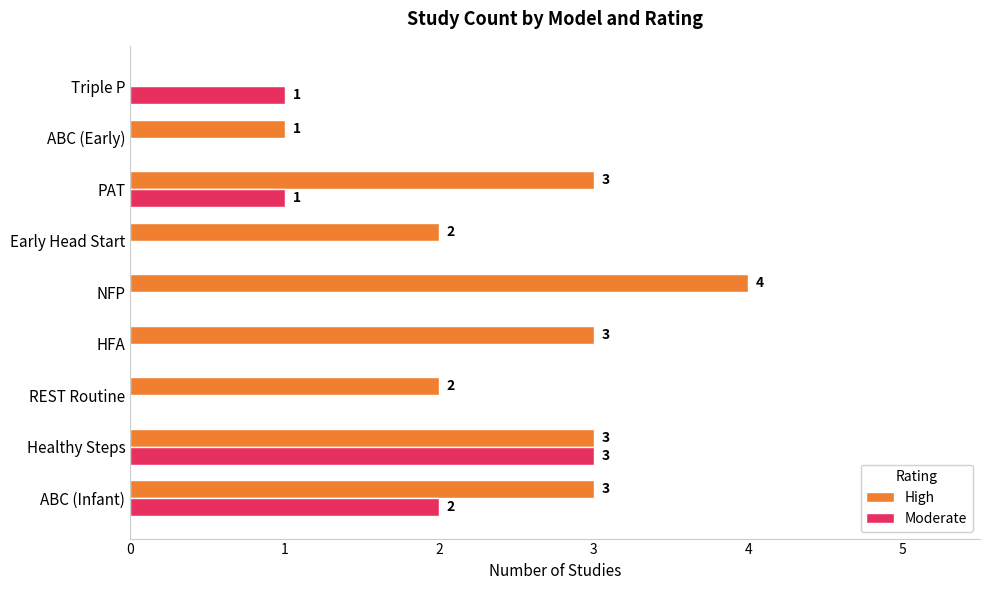

The value of High at HFA is 1. True or false?

False